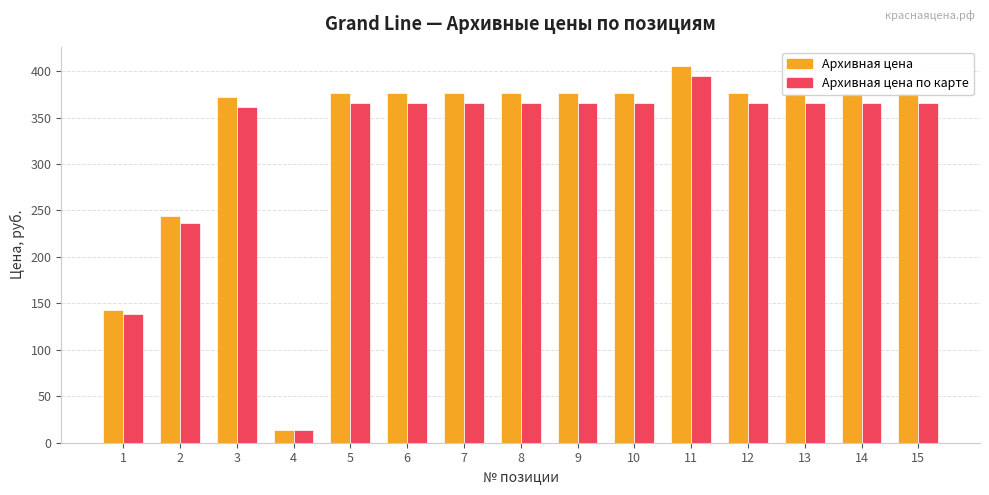

Does the chart contain stacked bars?

No